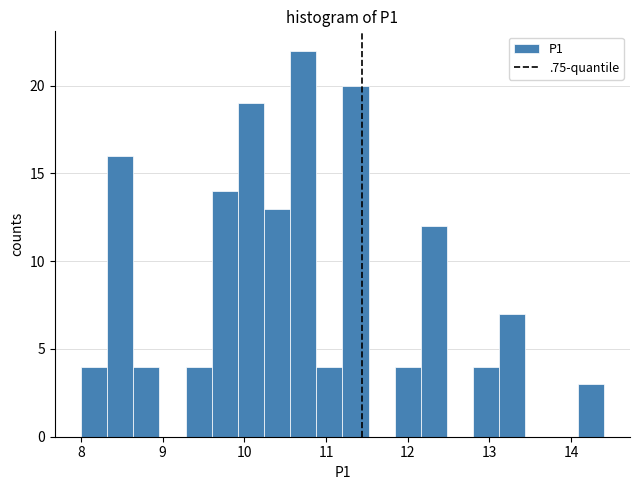

Read against the x-axis, roughly where is the centre of the tallest bar?

10.7